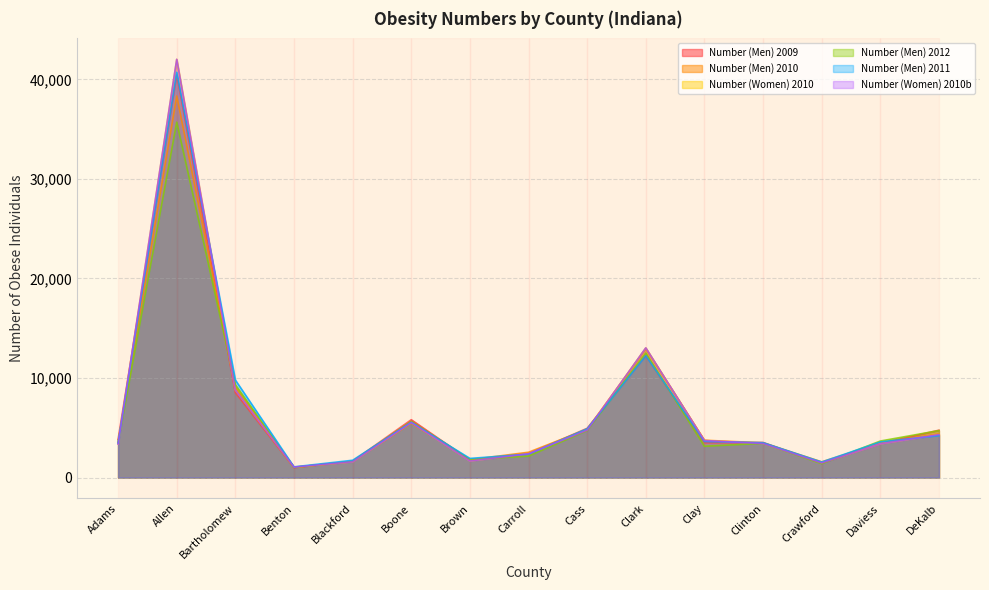

Which label corresponds to the largest value in the chart?

Allen